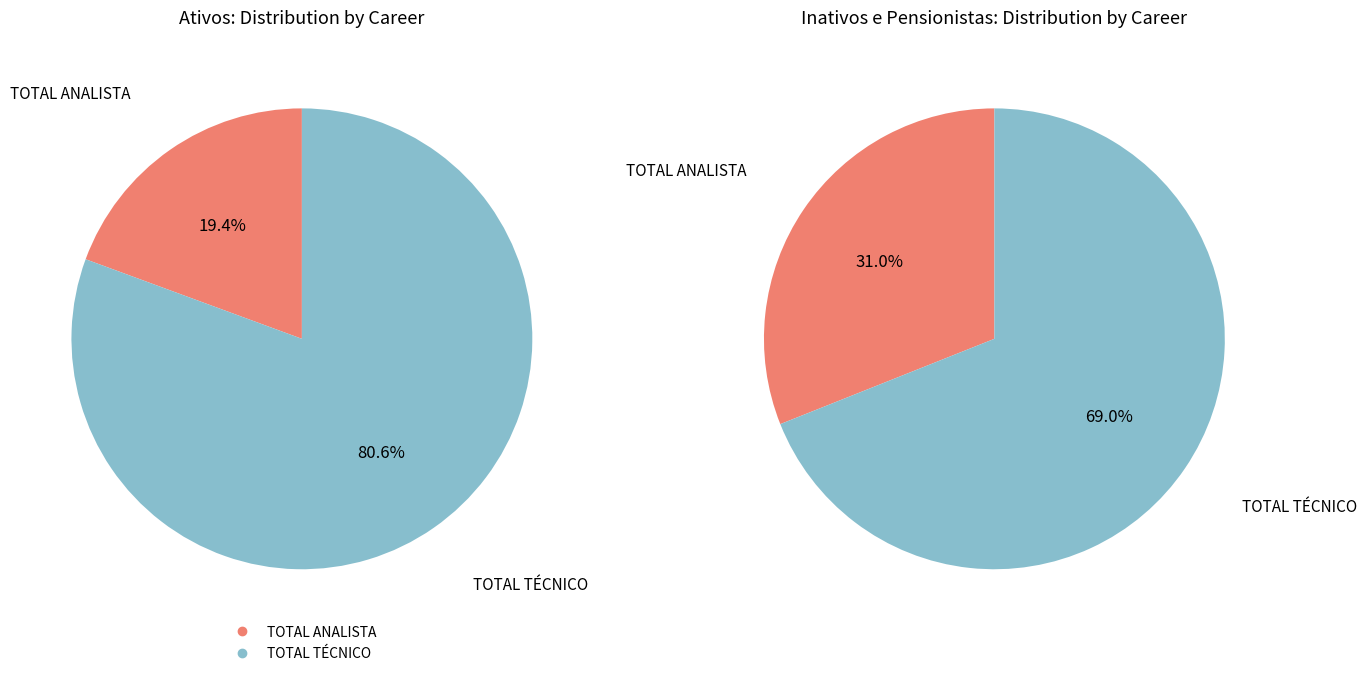

The TOTAL TÉCNICO slice represents 69% of the pie. True or false?

True